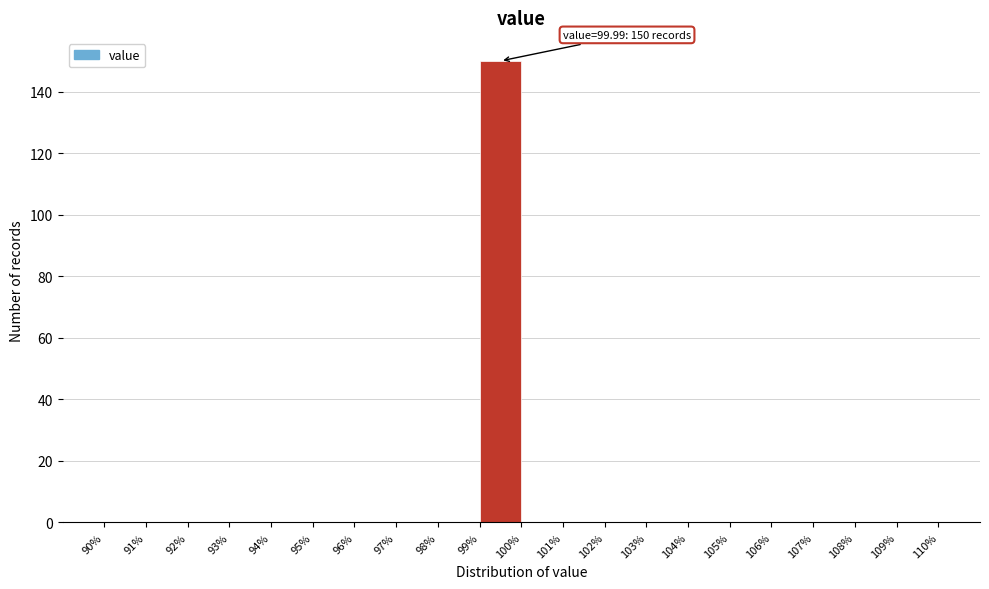

Which range on the x-axis has the tallest bar?

99% to 100%